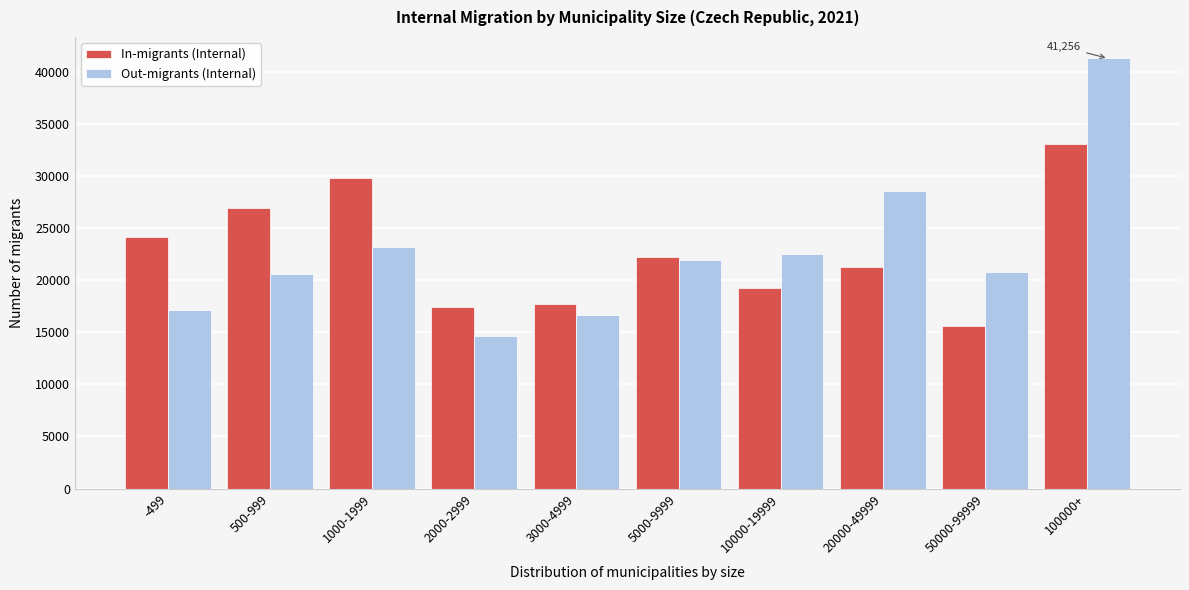

What is the spread (max minus min) of values at 5000-9999?

314